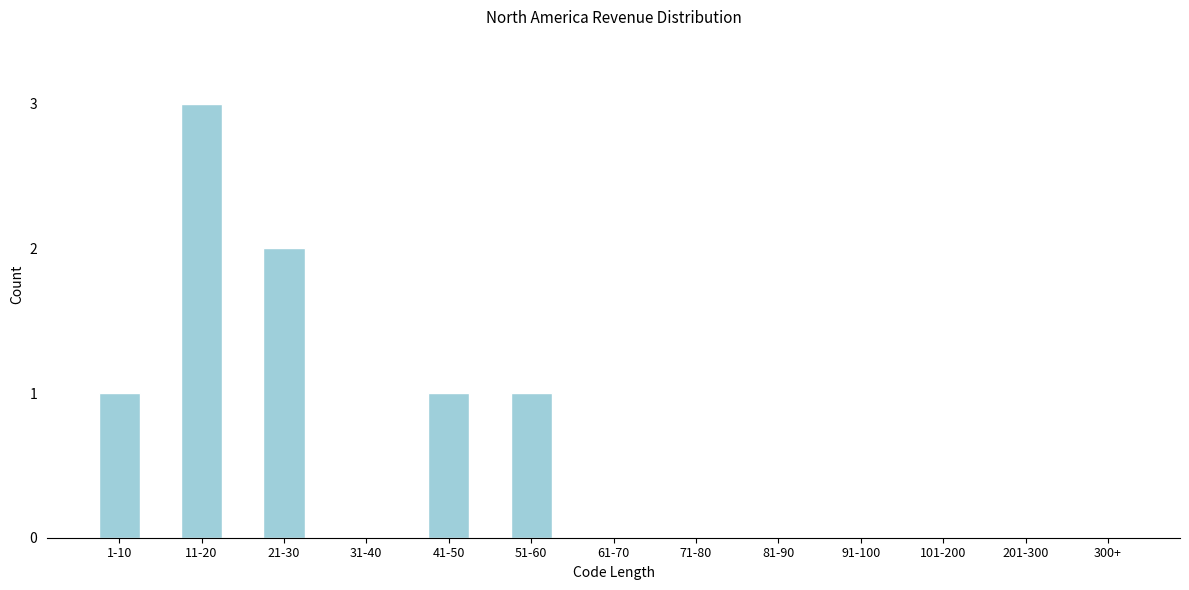

Reading right to left, transcribe all the data shown in this chart.

300+=0	201-300=0	101-200=0	91-100=0	81-90=0	71-80=0	61-70=0	51-60=1	41-50=1	31-40=0	21-30=2	11-20=3	1-10=1